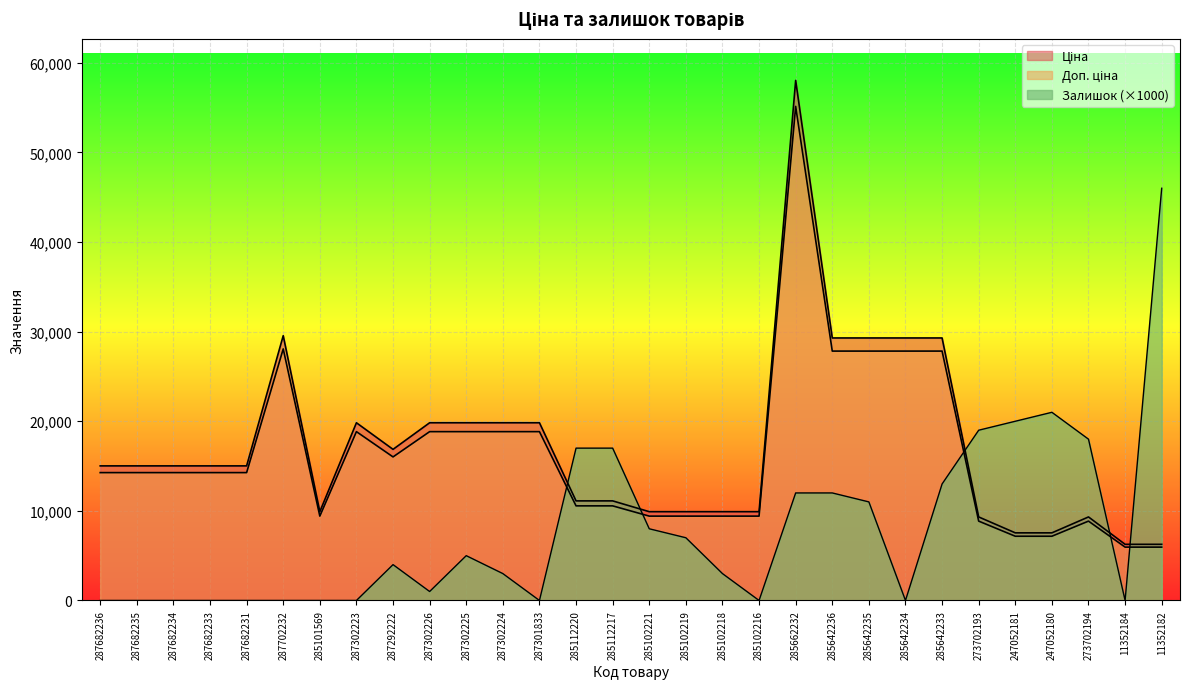

Reading right to left, extract all data points from this chart.

Ціна: 11352182=6266.7	11352184=6266.7	273702194=9321.4	247052180=7545.9	247052181=7545.9	273702193=9321.4	285642233=29294.9	285642234=29294.9	285642235=29294.9	285642236=29294.9	285662232=58037.0	285102216=9908.5	285102218=9908.5	285102219=9908.5	285102221=9908.5	285112217=11113.6	285112220=11113.6	287301833=19831.1	287302224=19831.1	287302225=19831.1	287302226=19831.1	287292222=16863.2	287302223=19831.1	285101569=9908.5	287702232=29548.9	287682231=15019.2	287682233=15019.2	287682234=15019.2	287682235=15019.2	287682236=15019.2
Доп. ціна: 11352182=5953.4	11352184=5953.4	273702194=8855.3	247052180=7168.6	247052181=7168.6	273702193=8855.3	285642233=27830.1	285642234=27830.1	285642235=27830.1	285642236=27830.1	285662232=55135.2	285102216=9413.1	285102218=9413.1	285102219=9413.1	285102221=9413.1	285112217=10557.9	285112220=10557.9	287301833=18839.5	287302224=18839.5	287302225=18839.5	287302226=18839.5	287292222=16020.0	287302223=18839.5	285101569=9413.1	287702232=28071.5	287682231=14268.2	287682233=14268.2	287682234=14268.2	287682235=14268.2	287682236=14268.2
Залишок: 11352182=46000.0	11352184=0.0	273702194=18000.0	247052180=21000.0	247052181=20000.0	273702193=19000.0	285642233=13000.0	285642234=0.0	285642235=11000.0	285642236=12000.0	285662232=12000.0	285102216=0.0	285102218=3000.0	285102219=7000.0	285102221=8000.0	285112217=17000.0	285112220=17000.0	287301833=0.0	287302224=3000.0	287302225=5000.0	287302226=1000.0	287292222=4000.0	287302223=0.0	285101569=0.0	287702232=0.0	287682231=0.0	287682233=0.0	287682234=0.0	287682235=0.0	287682236=0.0